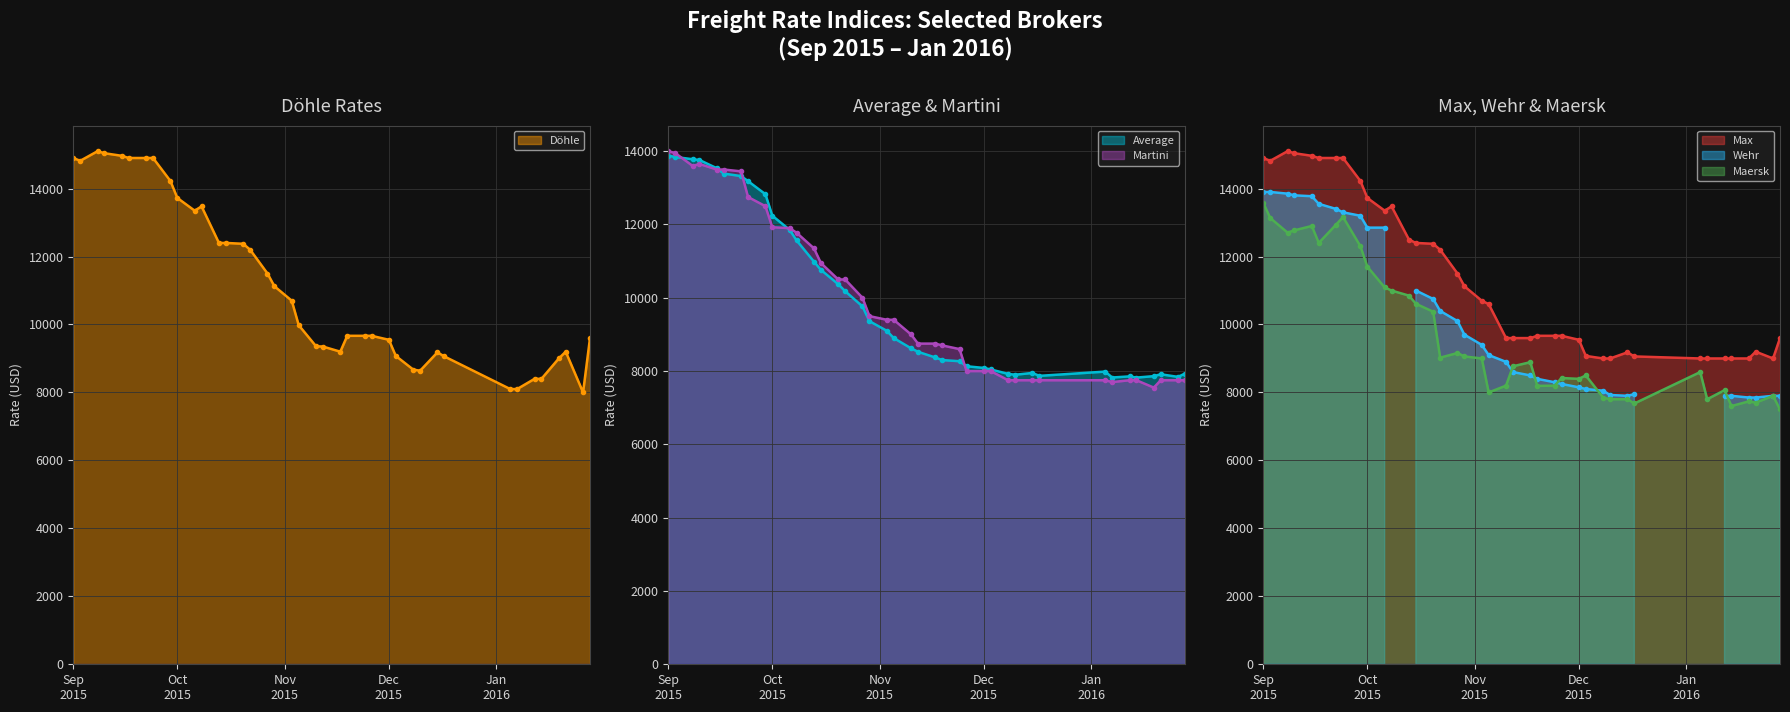

In Dohle, how many points are higher than both neighbors (excluding endpoints)?

4